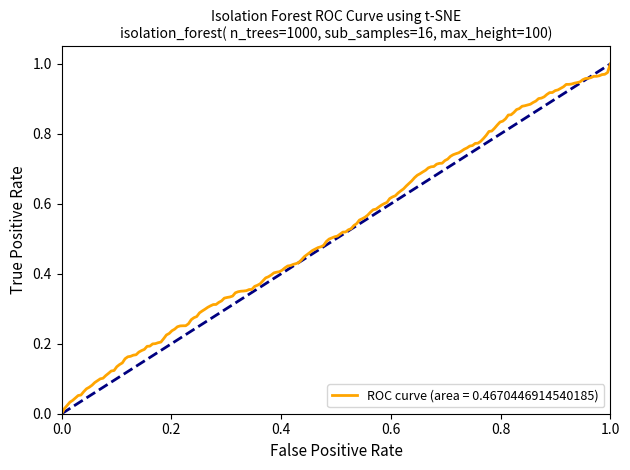

How many lines are shown in the chart?

1